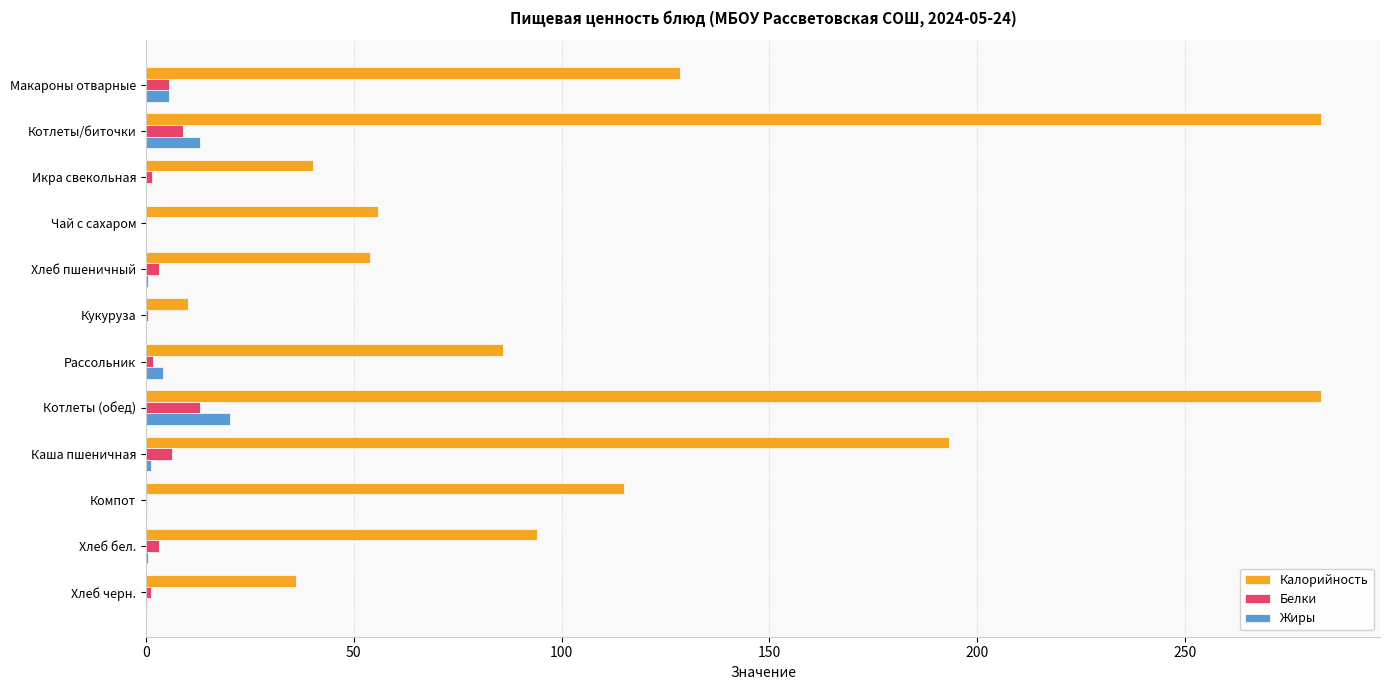

What is the sum of all Жиры values?

45.3